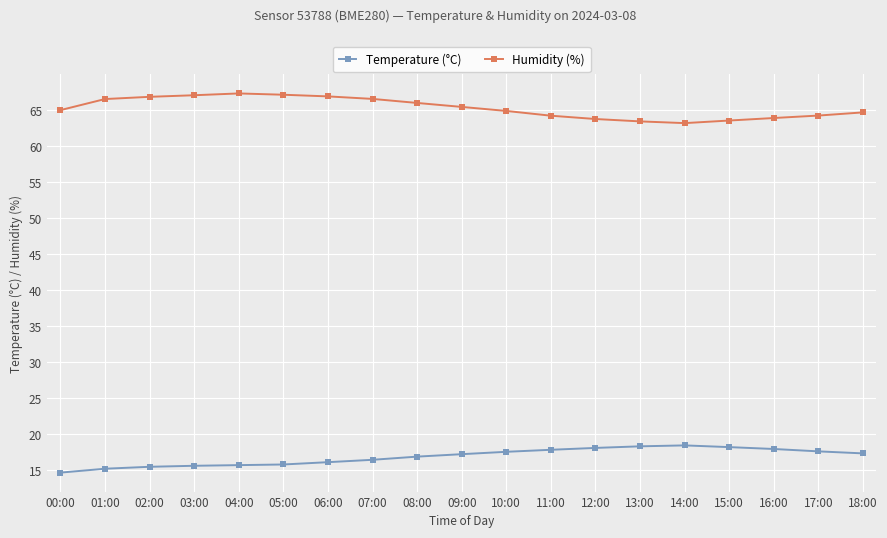

What is the greatest value displayed?

67.3